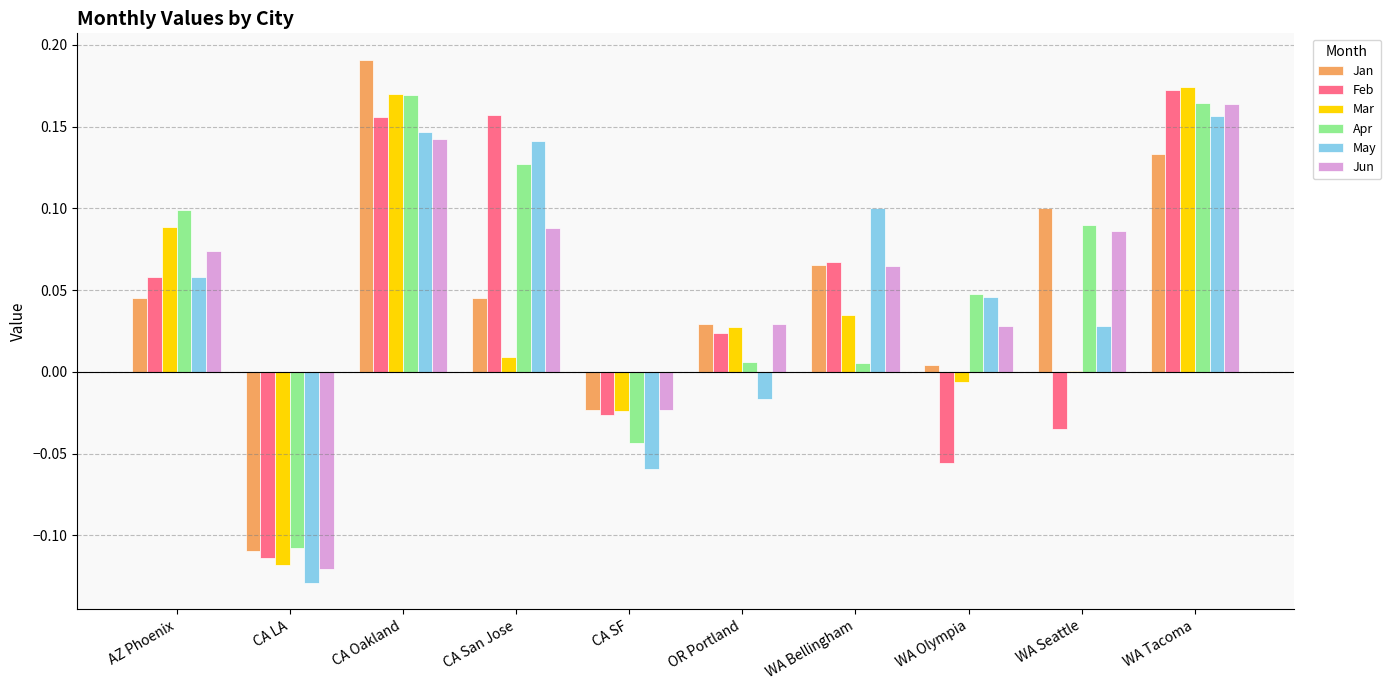

What is the sum of all Feb values?

0.4